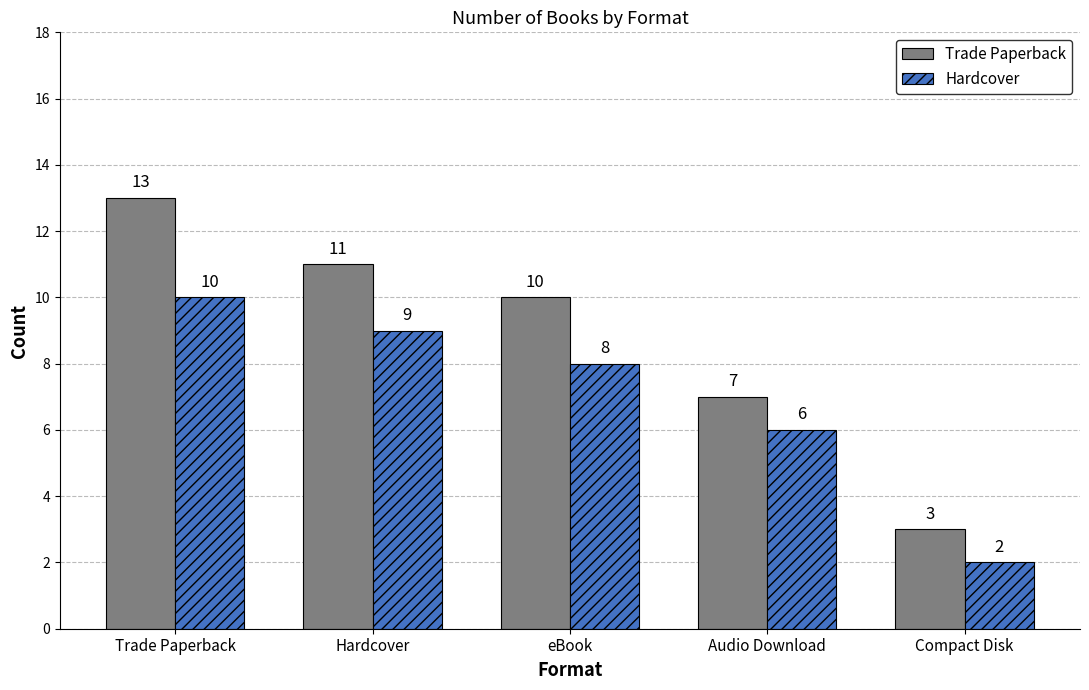

What is the value of the Hardcover bar at the 5th from the left?

2